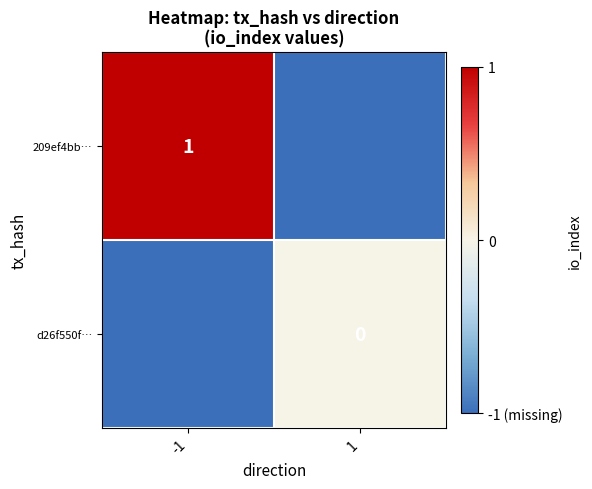

The 209ef4bb… series shows 1 at -1. True or false?

True